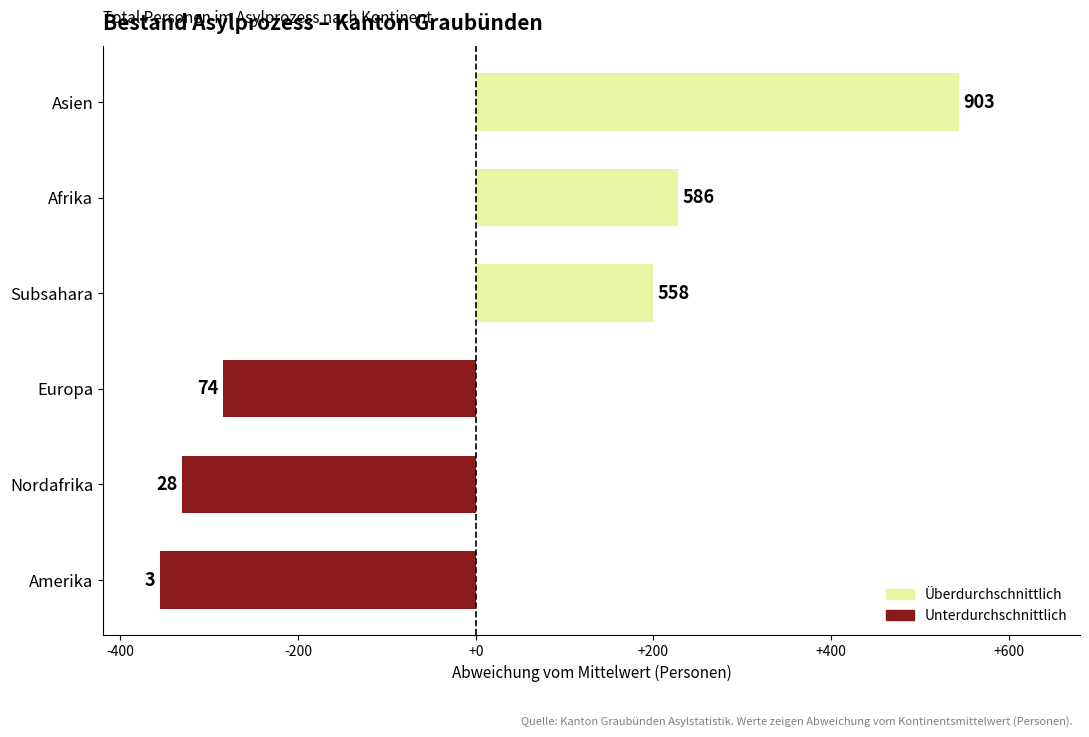

List the labels in order of value, smallest first.

Amerika, Nordafrika, Europa, Subsahara, Afrika, Asien